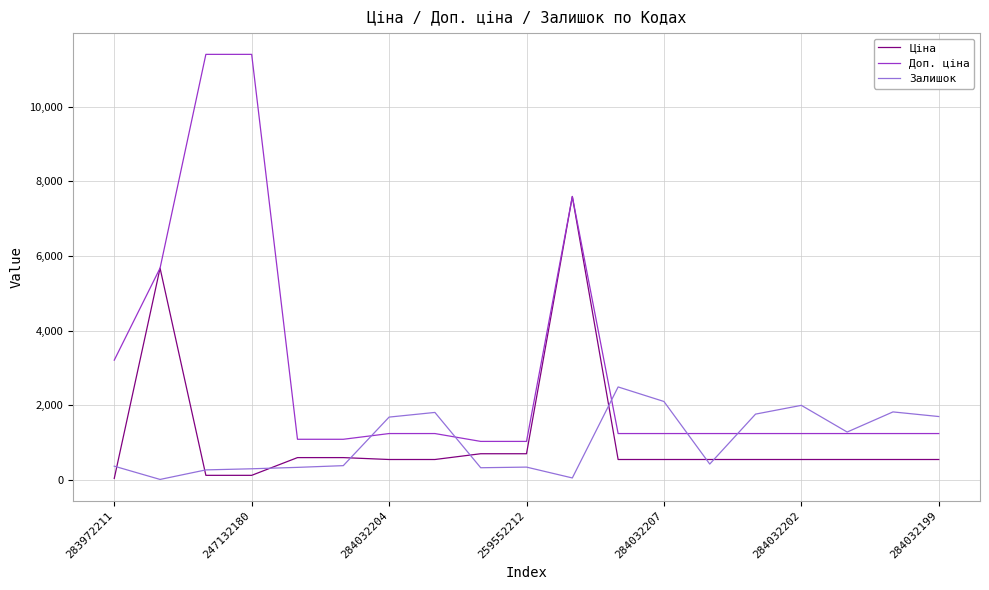

What is the difference between the second highest and minimum values in the Залишок series?

2092.0